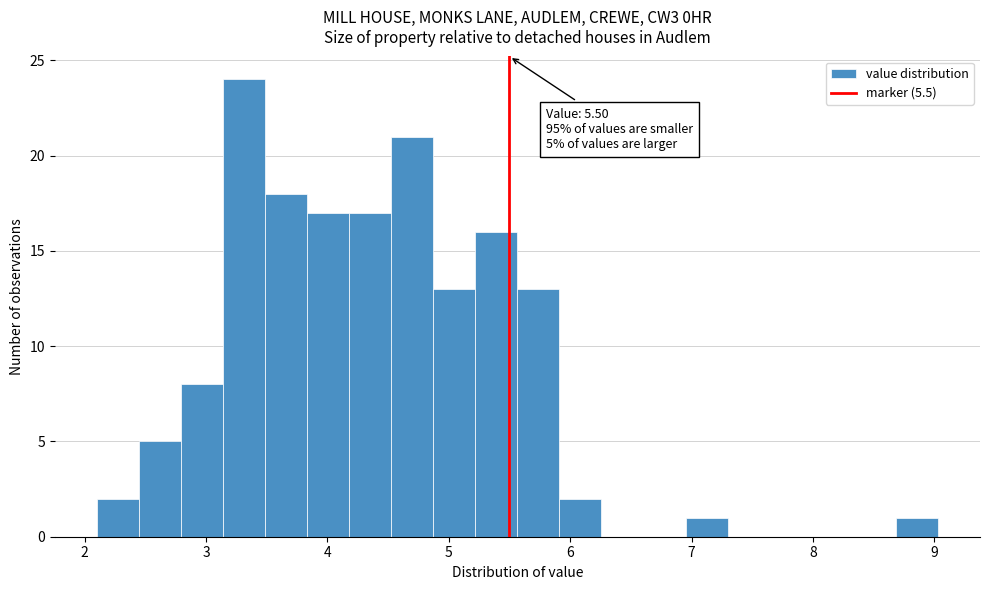

Around what value on the x-axis is the tallest bar? Give the approximate position of its centre, as read against the axis.

3.3